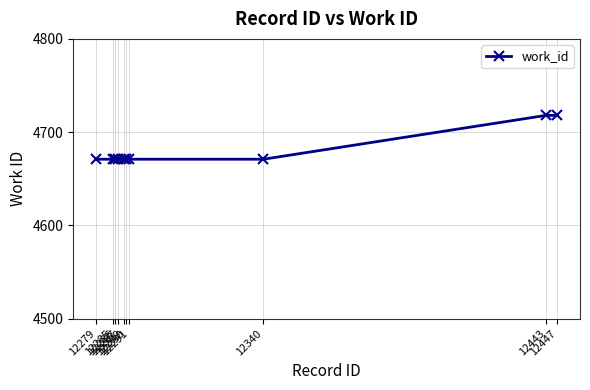

Is it true that the value at 12286 is 2241?

False